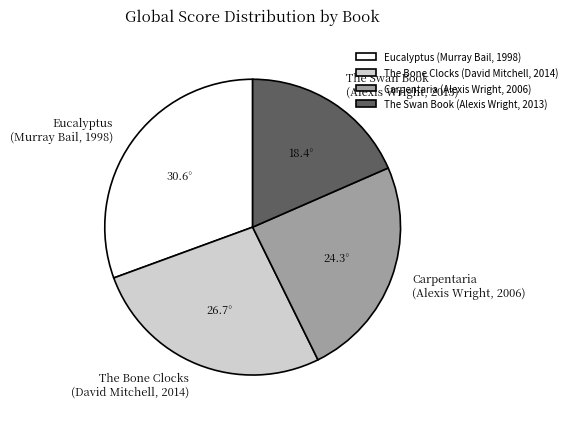

Between Carpentaria (Alexis Wright, 2006) and The Bone Clocks (David Mitchell, 2014), which is larger?

The Bone Clocks (David Mitchell, 2014)